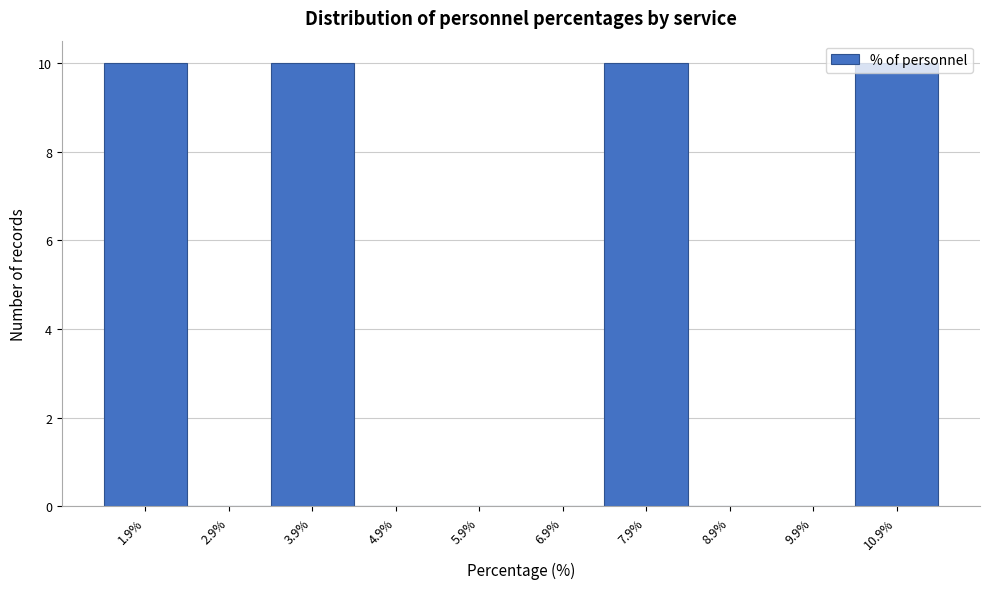

What is the sum of all values?

40